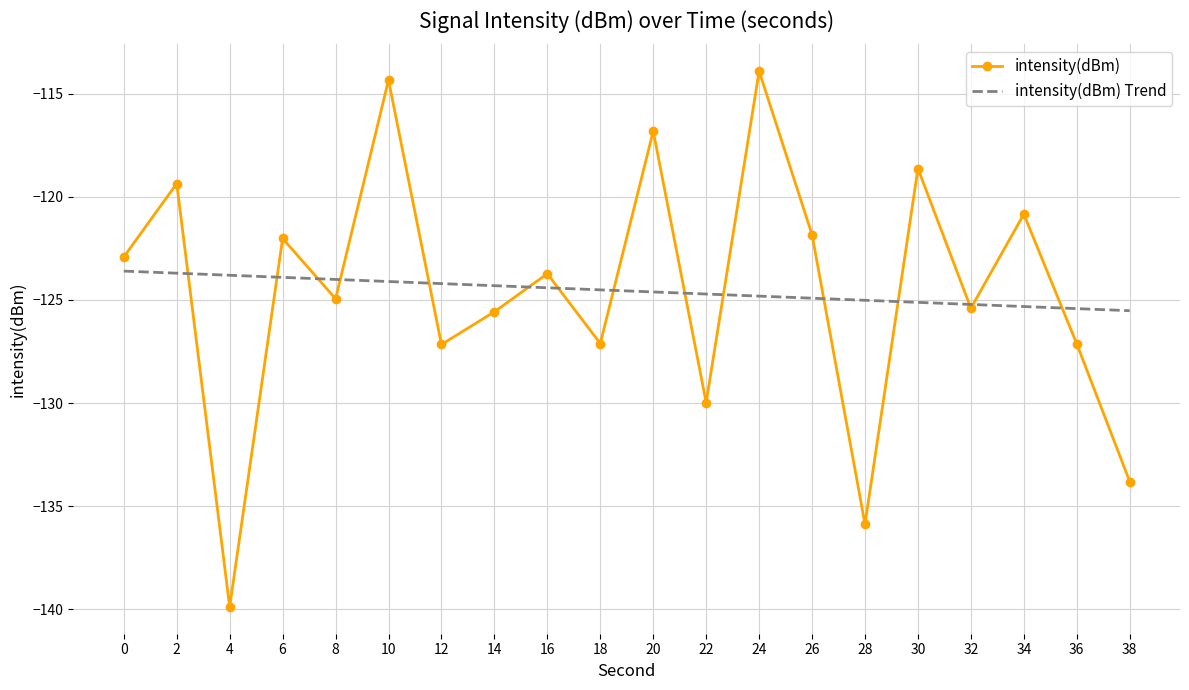

What is the maximum value for intensity(dBm)?

-113.9